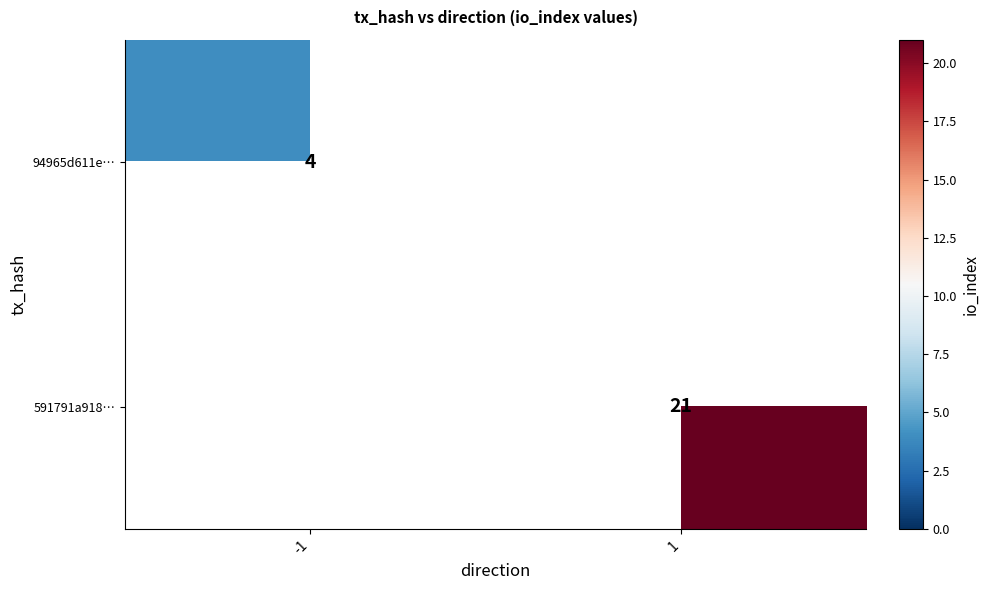

The value of 591791a918… at 1 is 29. True or false?

False